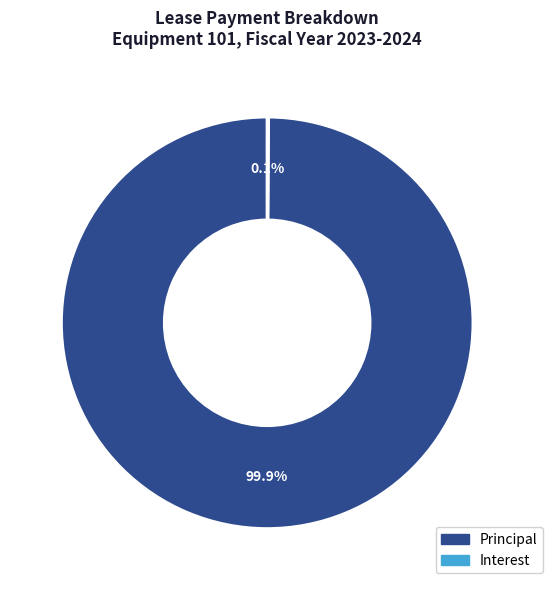

What is the largest slice in the pie chart?

Principal